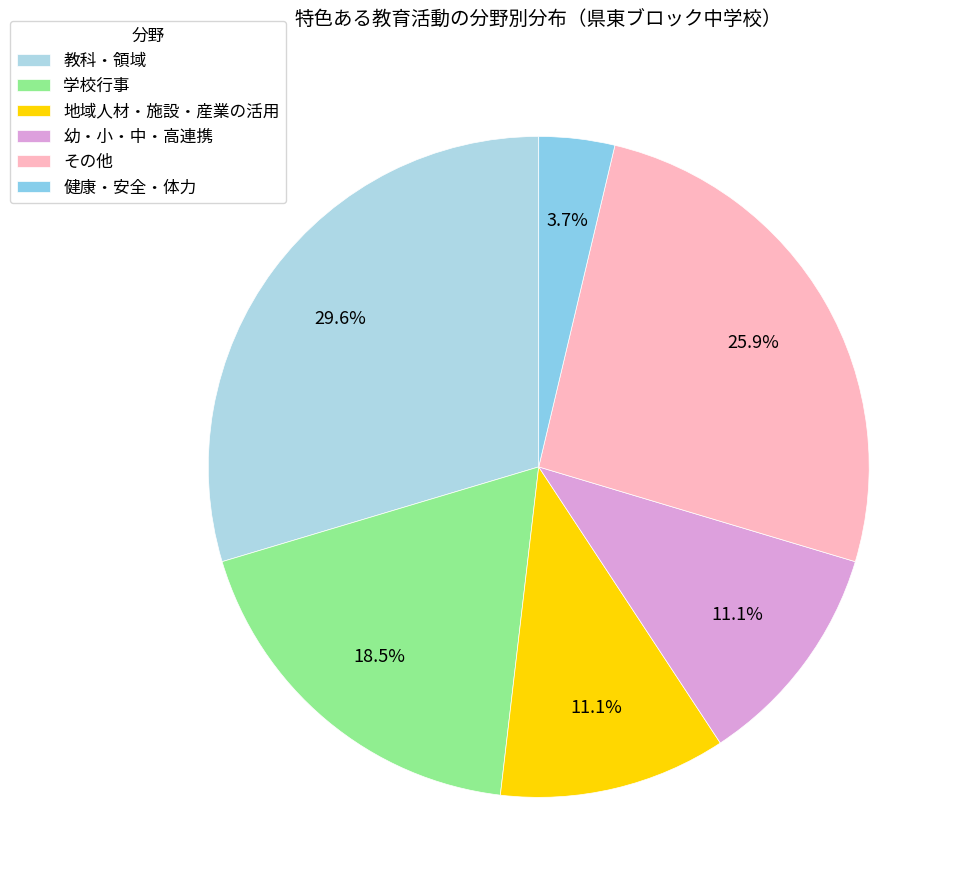

What portion of the pie excludes 幼・小・中・高連携?

88.9%